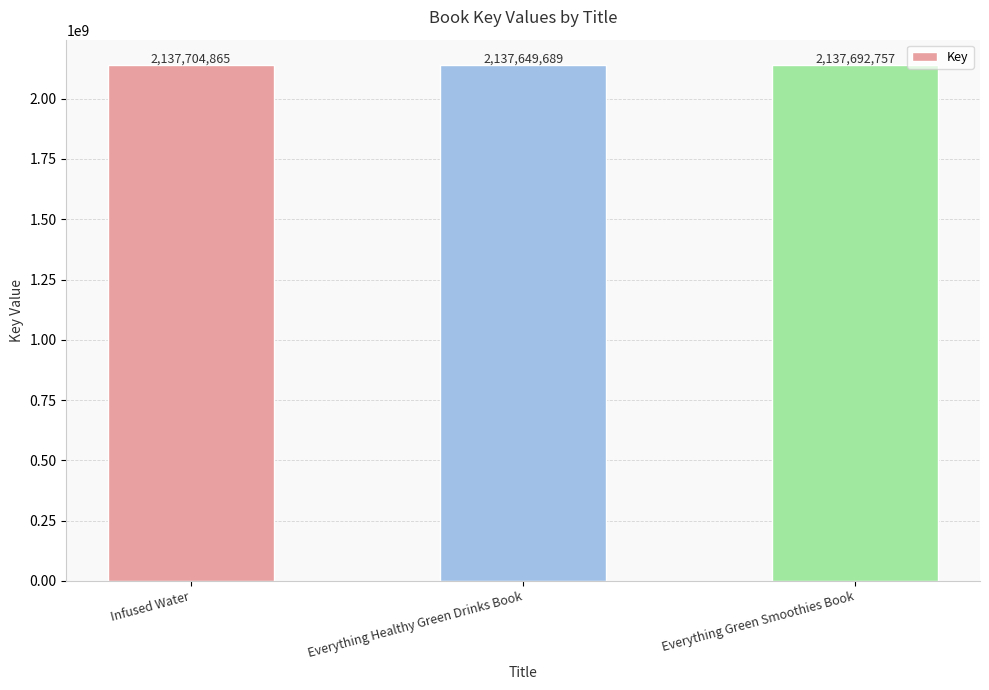

What is the sum of the values at Everything Green Smoothies Book and Infused Water?

4275397622